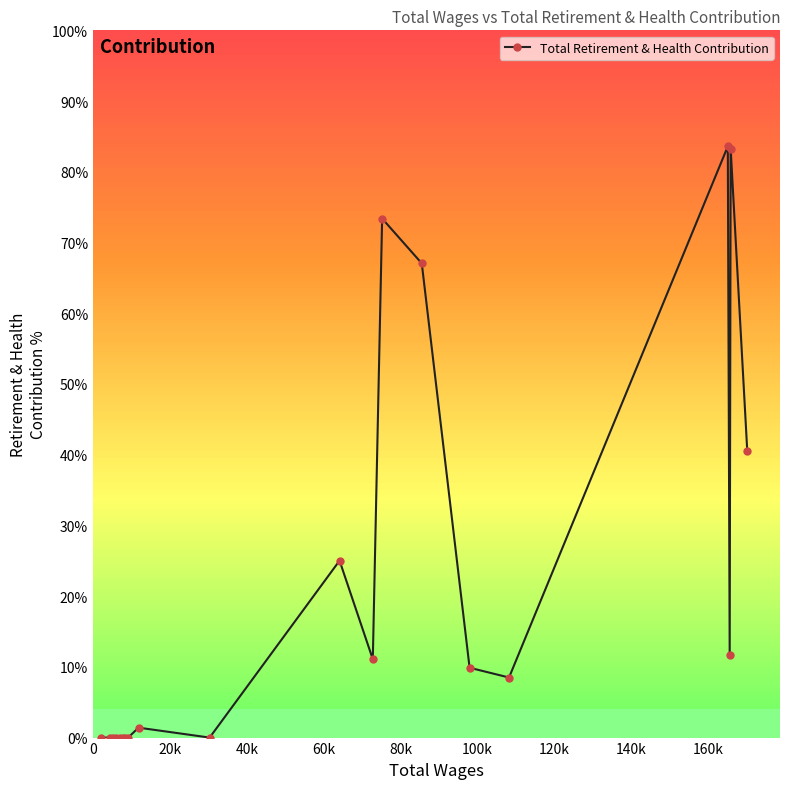

Does the chart have visible grid lines?

No